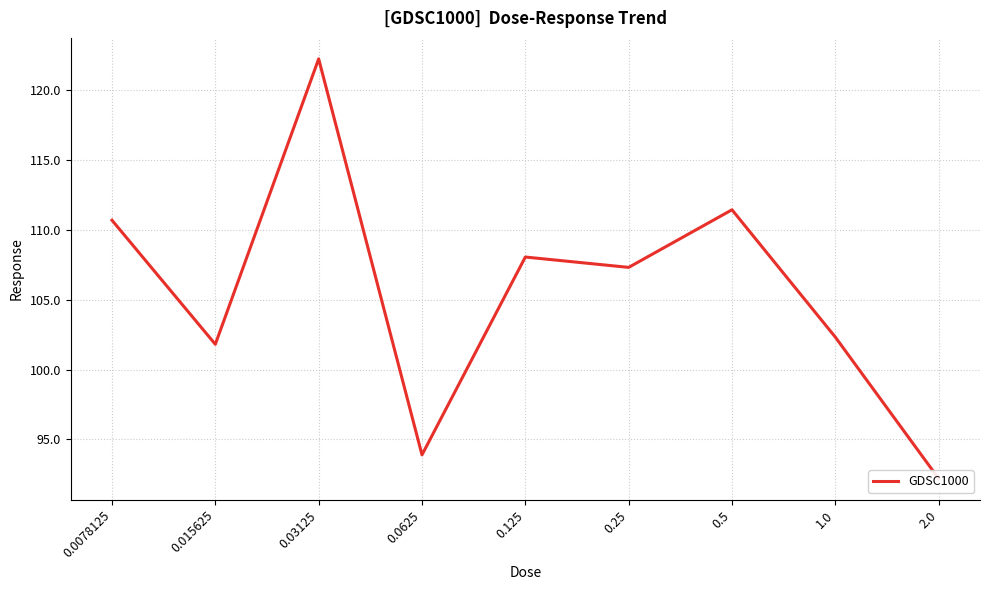

Is it true that the value at 0.0078125 is 110.7?

True